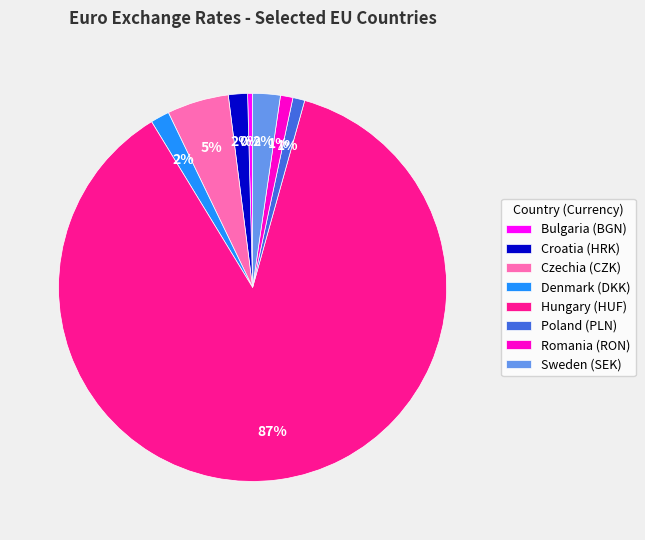

Count the number of slices in the pie.

8